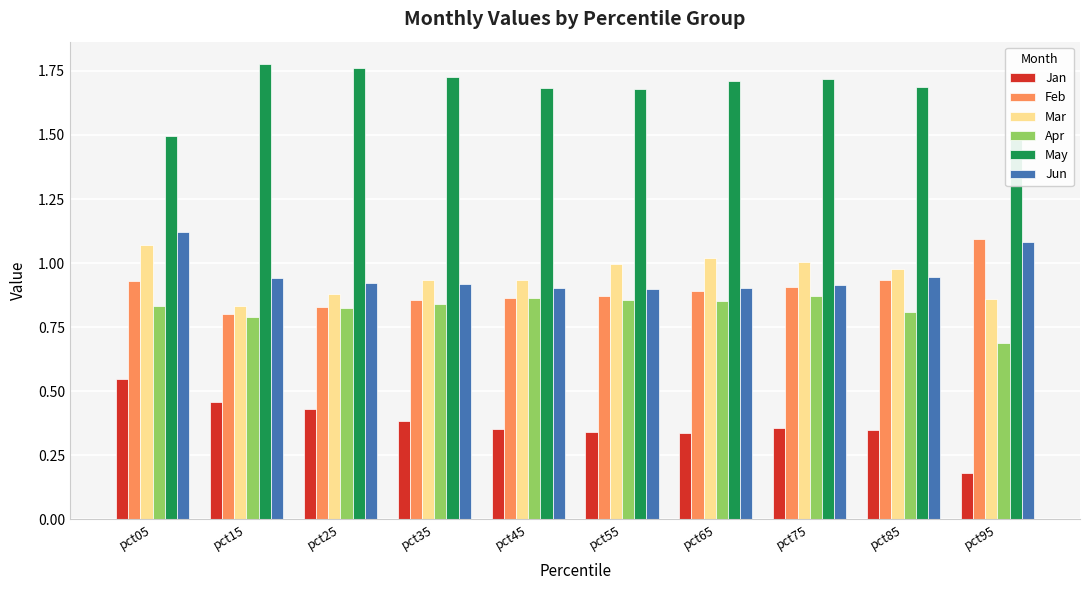

What is the difference between the second highest and minimum values in the Jan series?

0.3